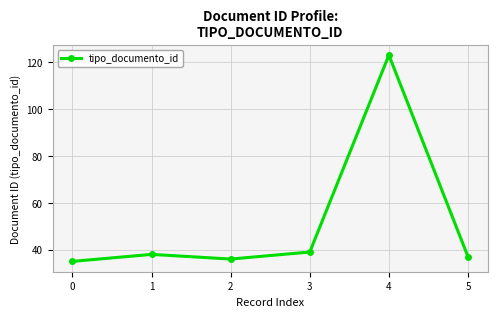

The value at 3 is 60. True or false?

False